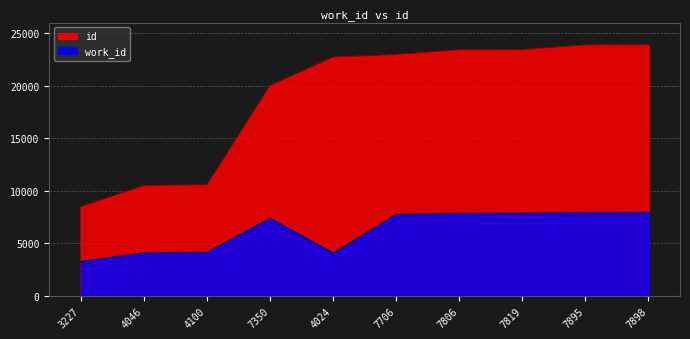

Where is the first local minimum for work_id?

4024